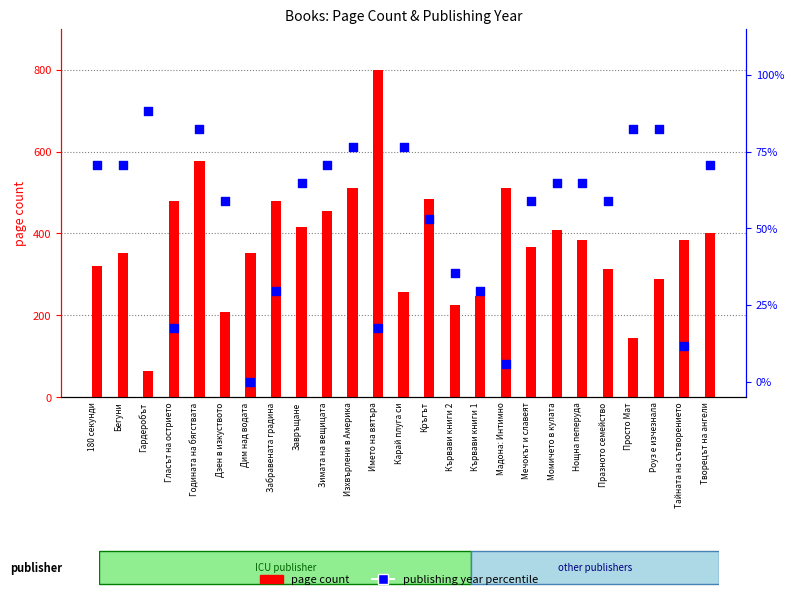

Which series contains the lowest Y value?

publishing year percentile